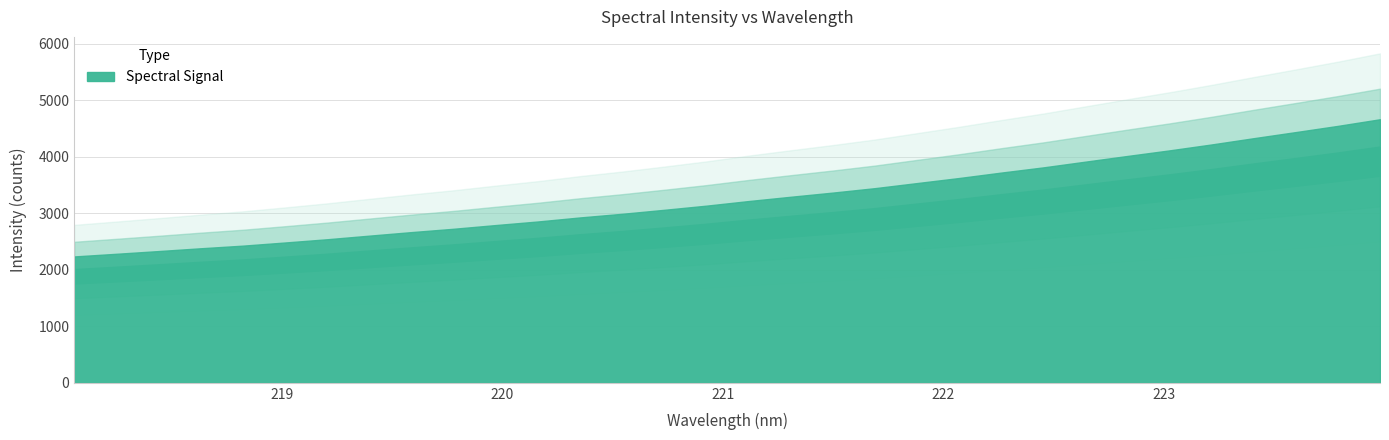

What is the difference between the values at 223.2172 and 222.8355?

181.9